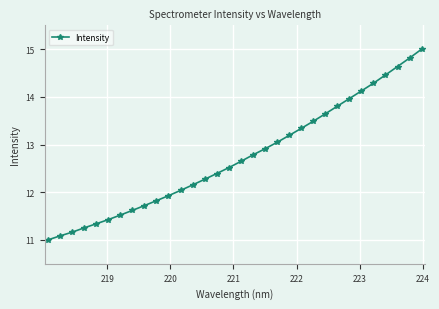

Count the number of values greater than 12.

21